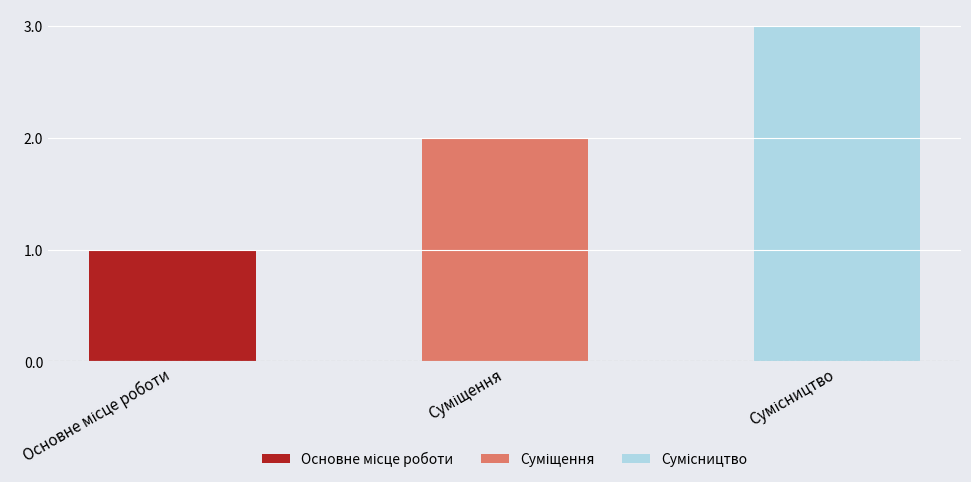

True or false: the data shows 2 at Основне місце роботи.

False